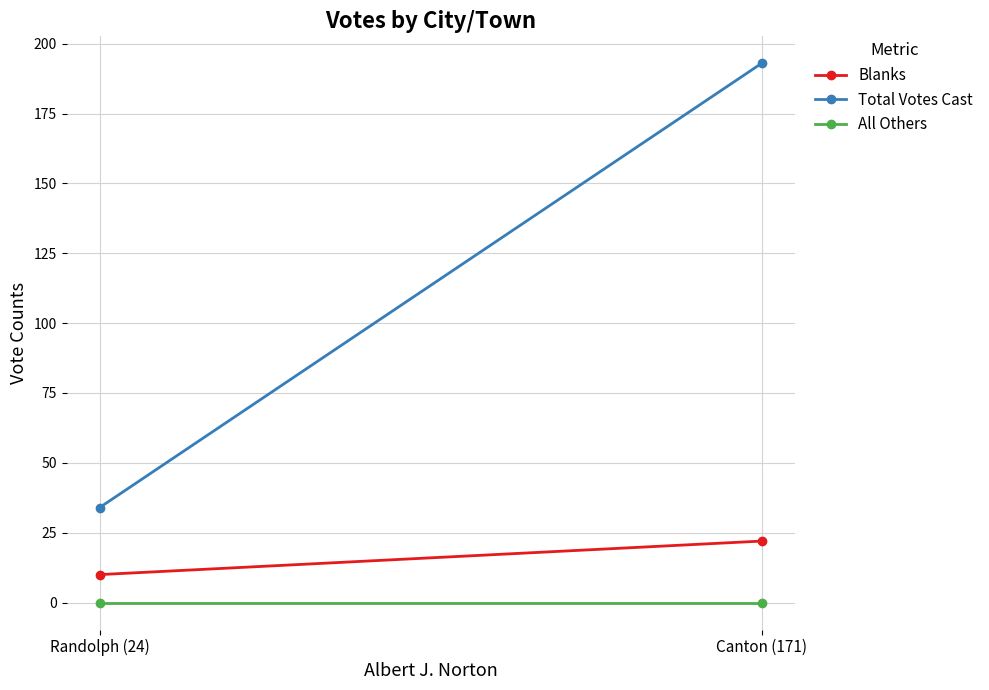

Rank the categories by All Others value from lowest to highest.

Canton (171), Randolph (24)